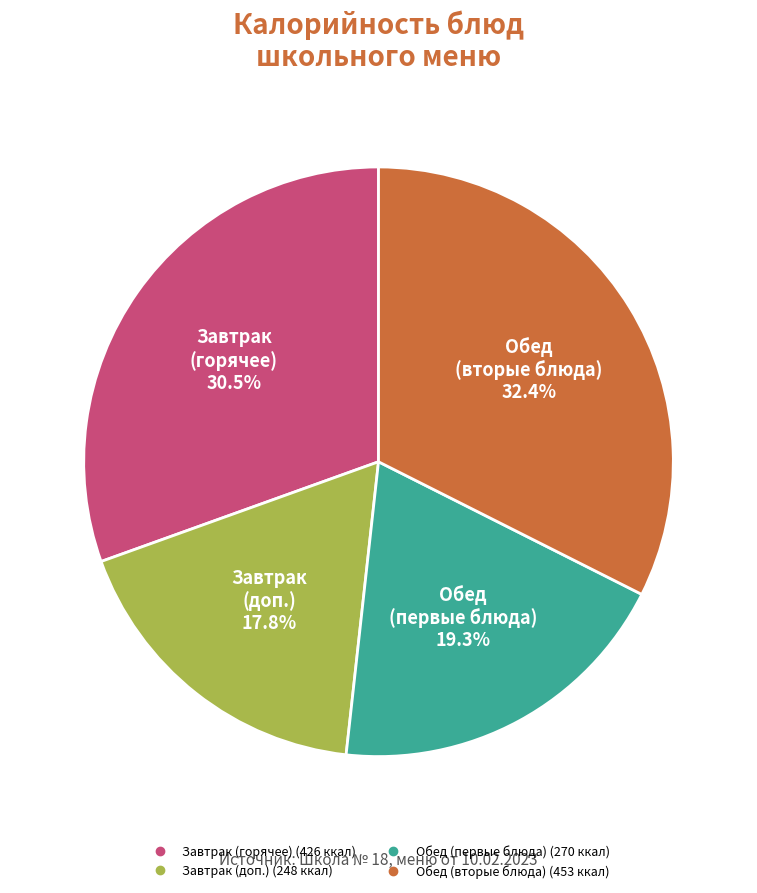

Is there a majority slice in this chart?

No